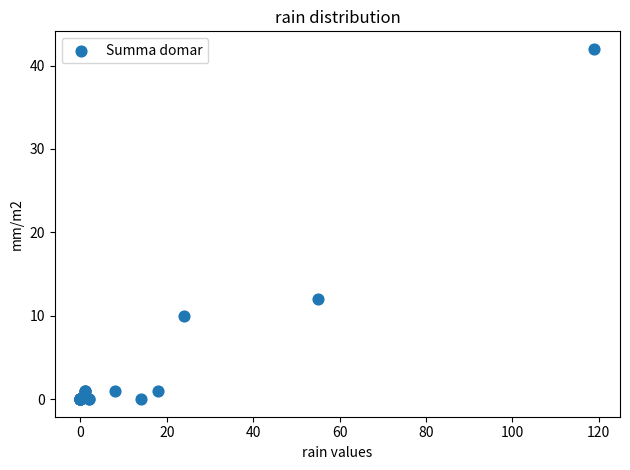

What Y value in the scatter plot is closest to 21?

12